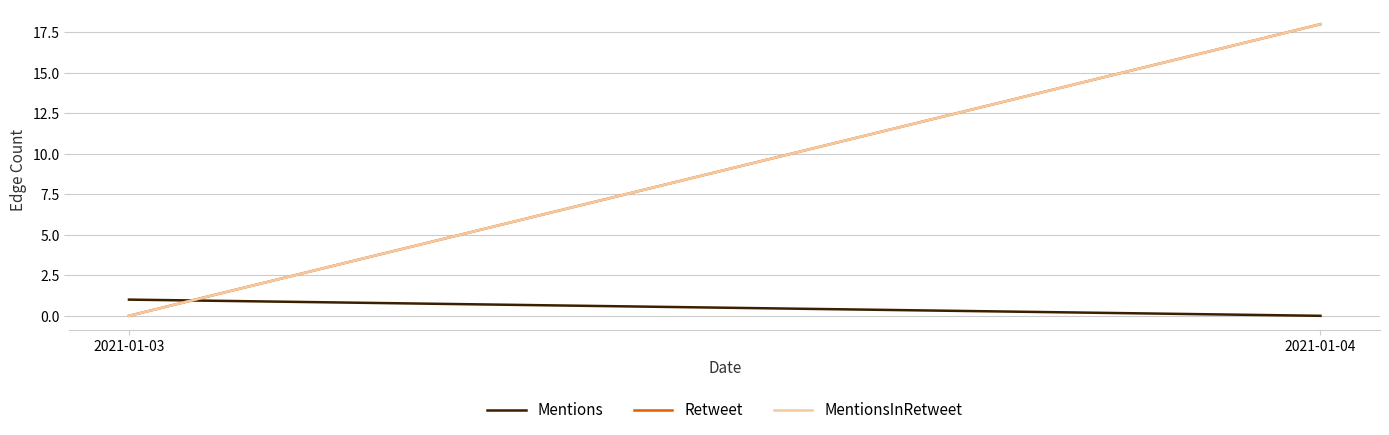

What is the value of the Mentions point at the 1st from the left?

1